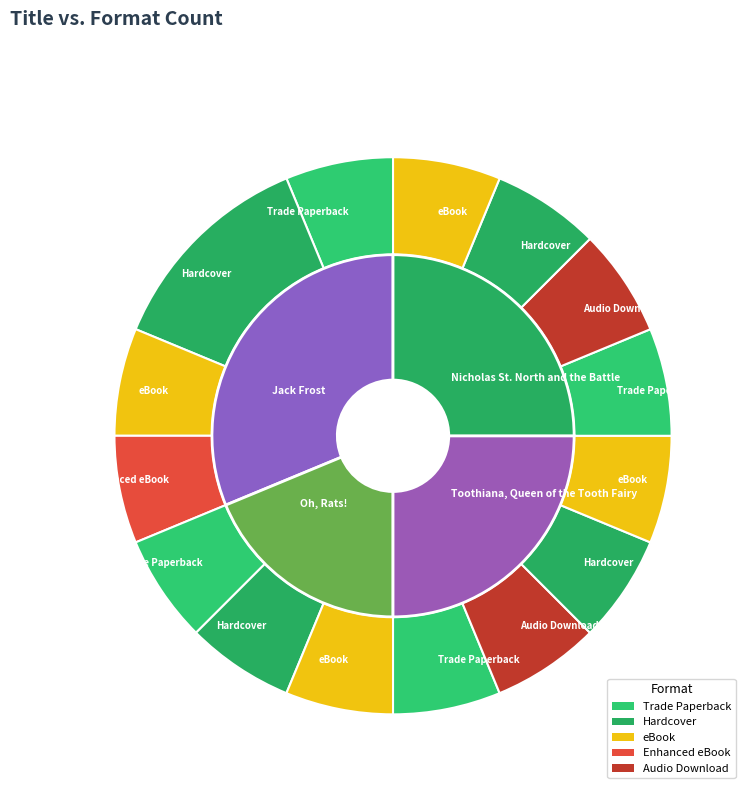

Do Toothiana, Queen of the Tooth Fairy and Jack Frost together represent more than half of the pie?

Yes